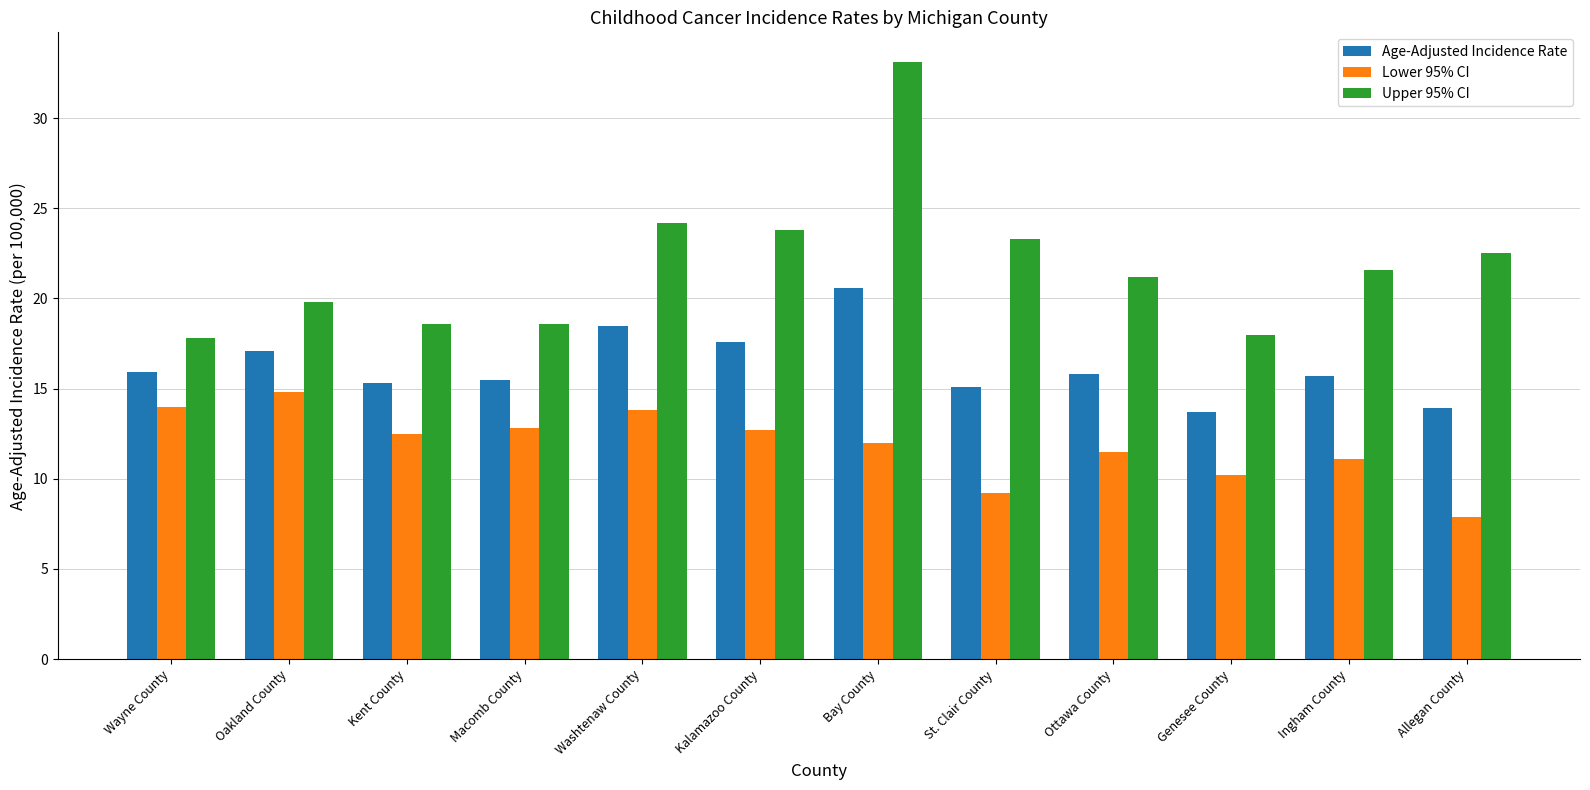

Is the value of Age-Adjusted Incidence Rate at Wayne County greater than the value of Lower 95% CI at Kalamazoo County?

Yes